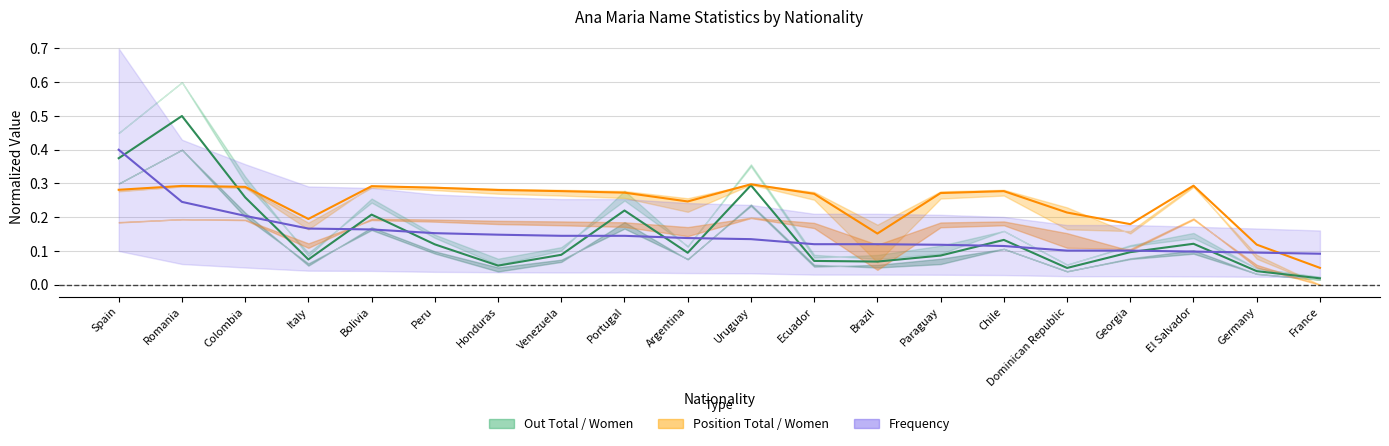

At which label does Frequency (line) reach its minimum?

France